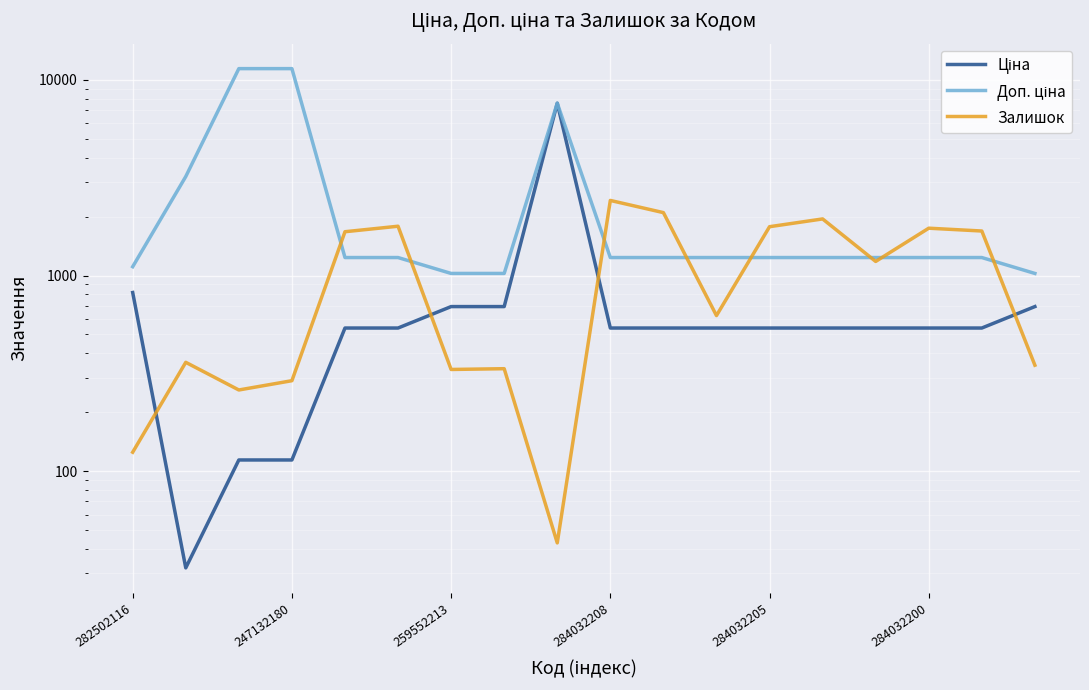

What are all the series names shown in the legend?

Ціна, Доп. ціна, Залишок